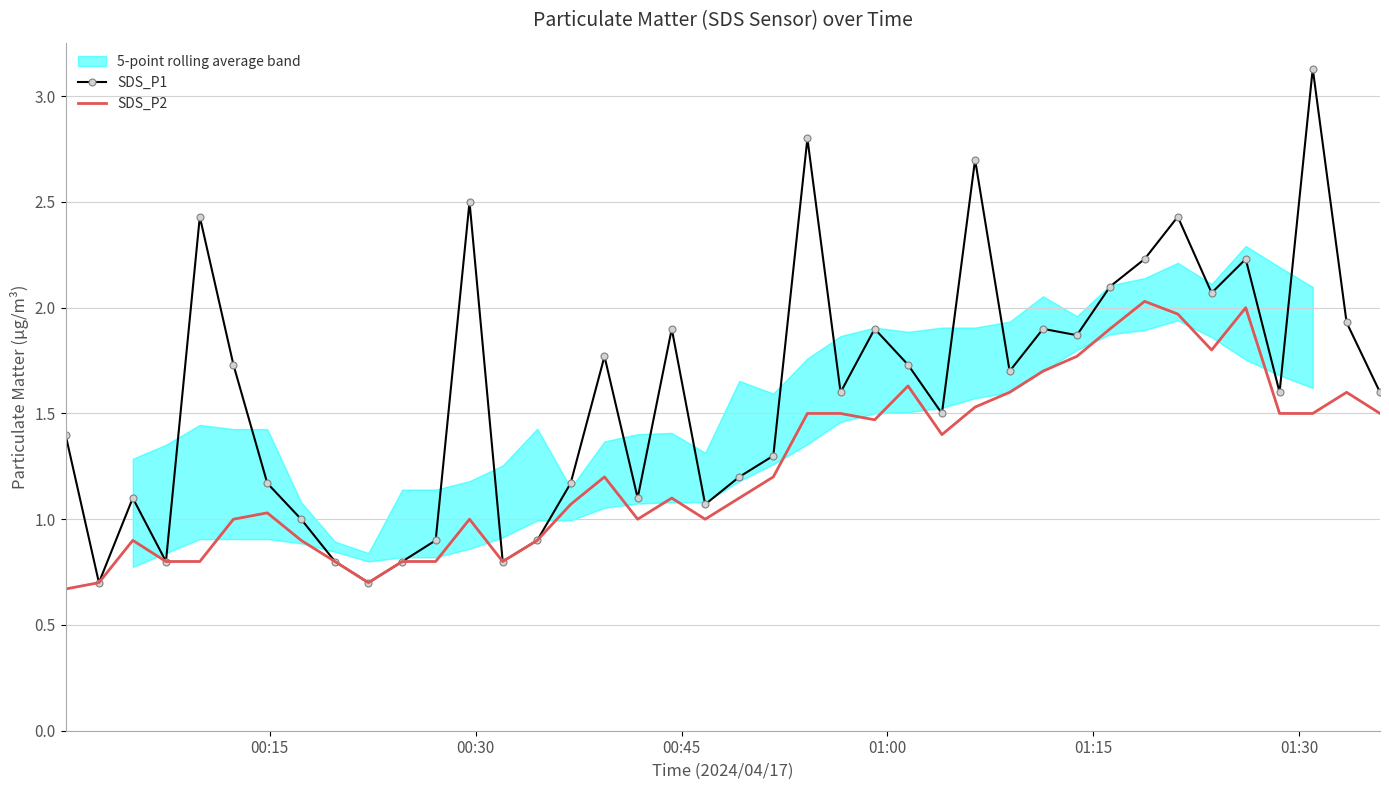

Which series has the largest range (max minus min)?

SDS_P1